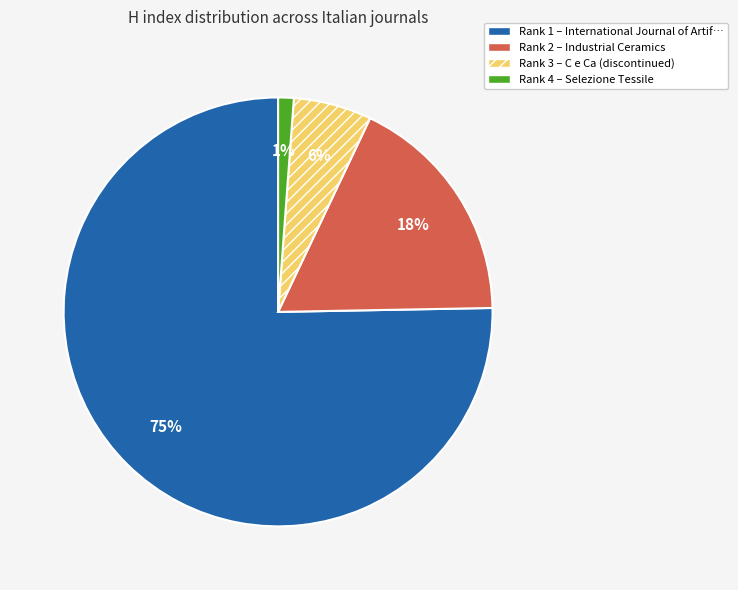

Is there a majority slice in this chart?

Yes